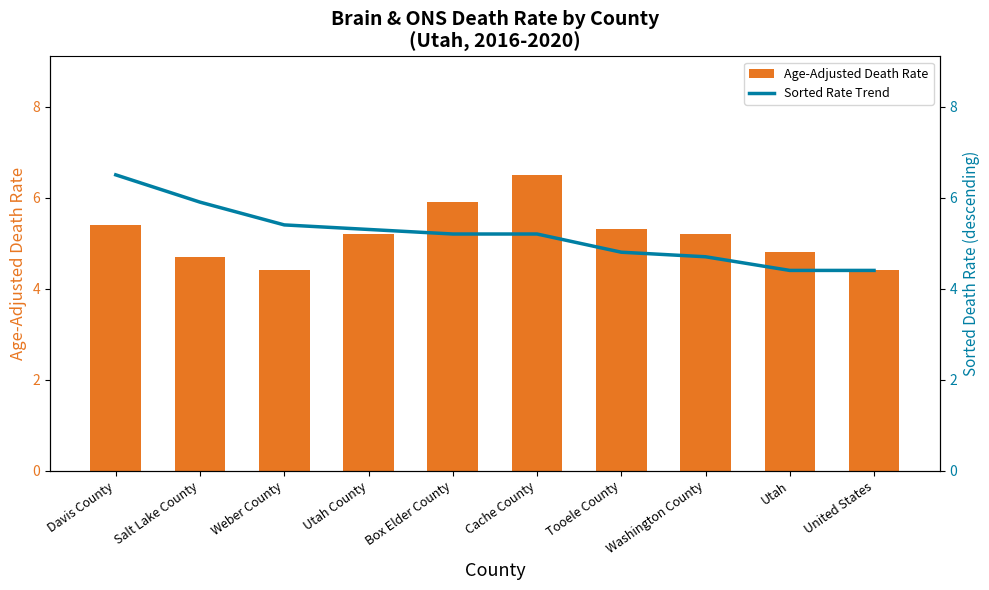

Which series has the largest range (max minus min)?

Age-Adjusted Death Rate